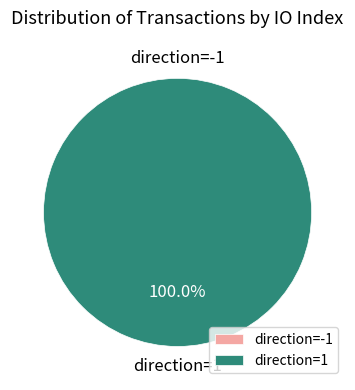

Is it true that direction=1 is 90% of the pie?

False